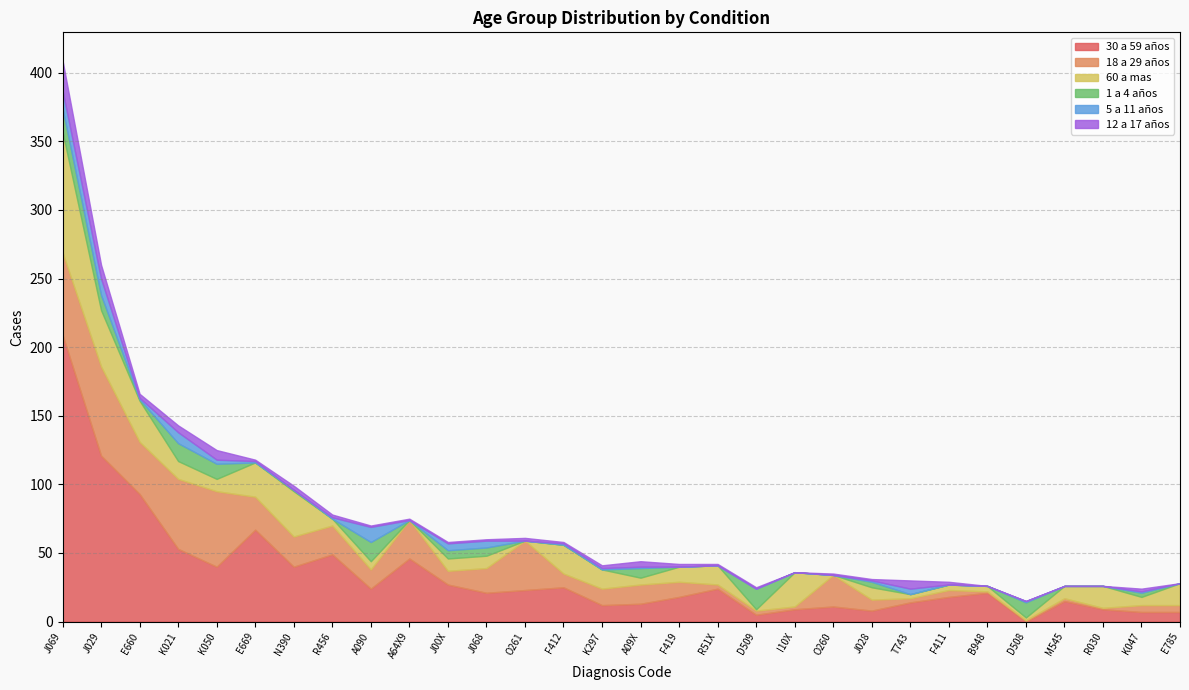

What is the difference between the 30 a 59 años values at R51X and T743?

10